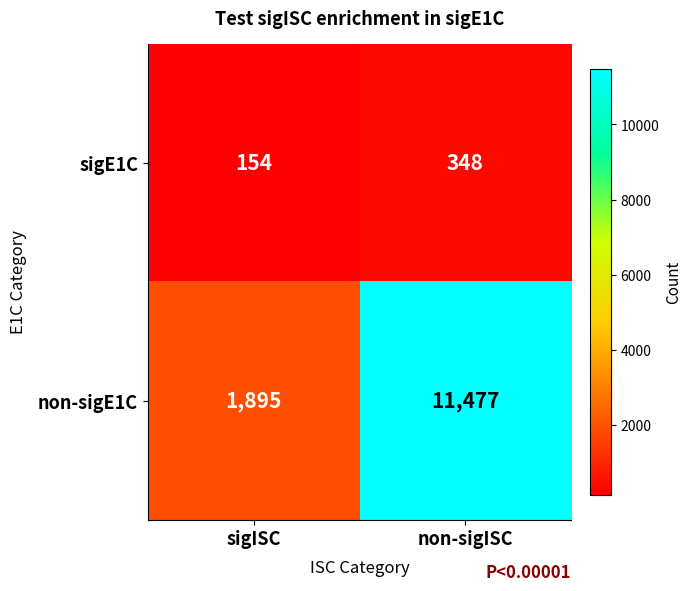

Which series has the widest spread of values?

non-sigE1C